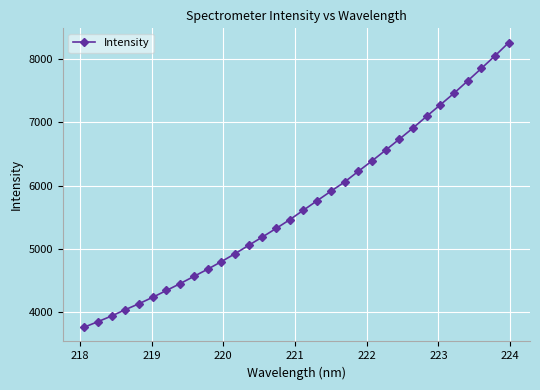

What is the smallest value displayed?

3761.3